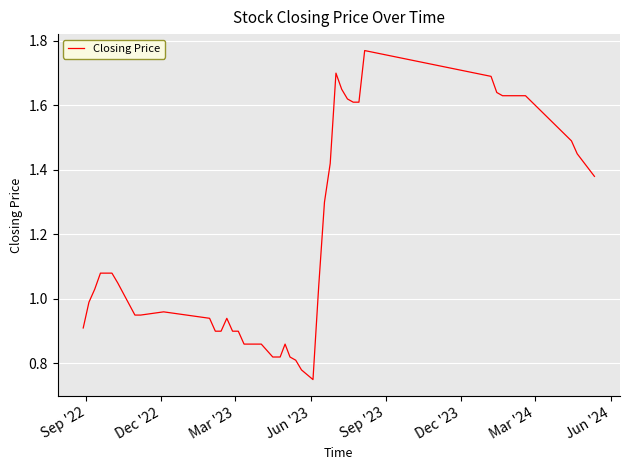

Does the chart have visible grid lines?

Yes